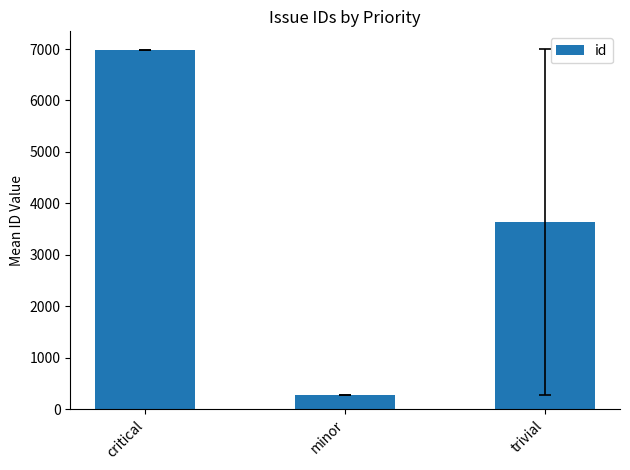

Is it true that the value at critical is 6984?

True